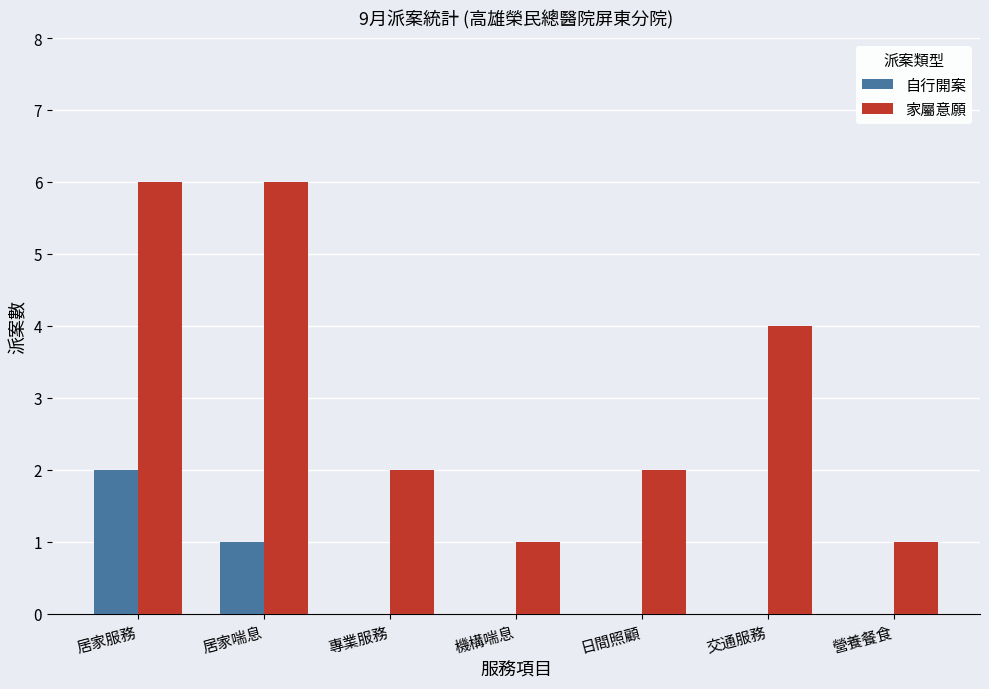

What is the sum of all 自行開案 values?

3